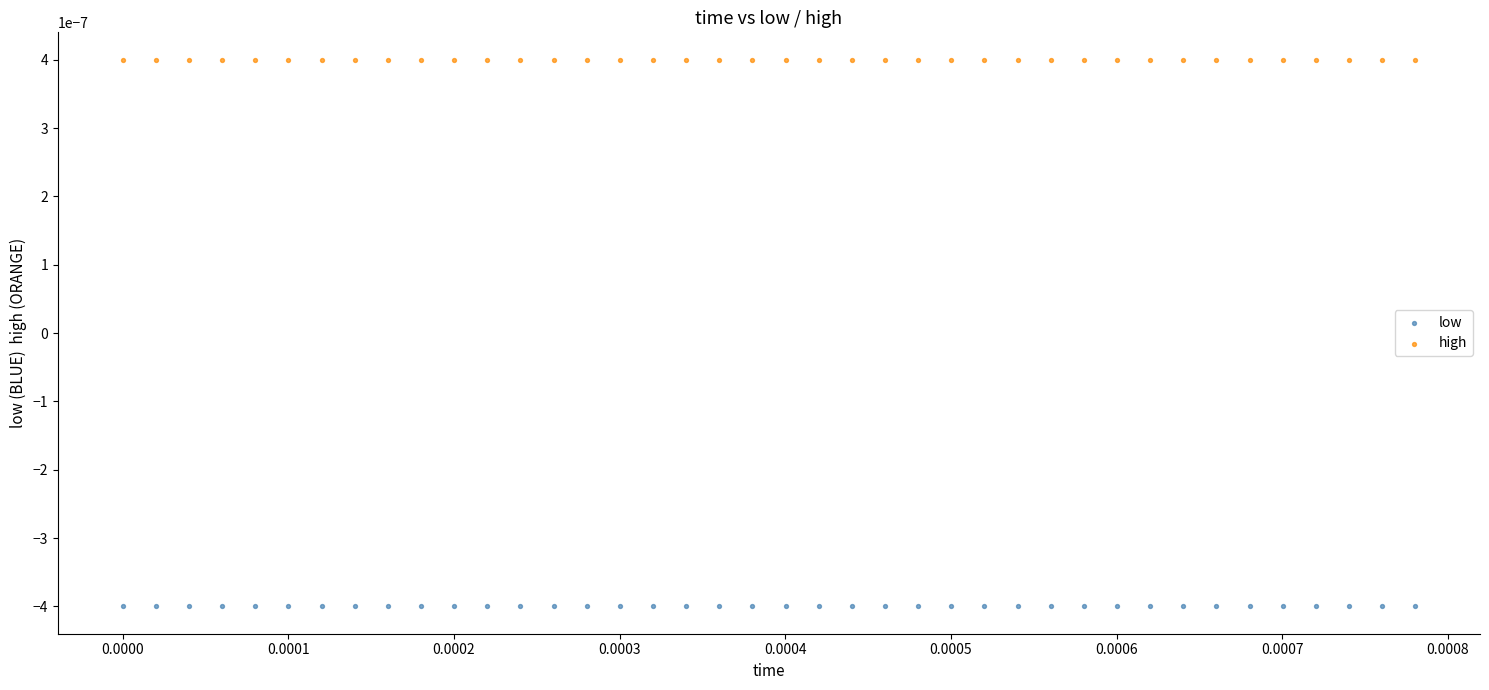

Which series contains the highest Y value?

high